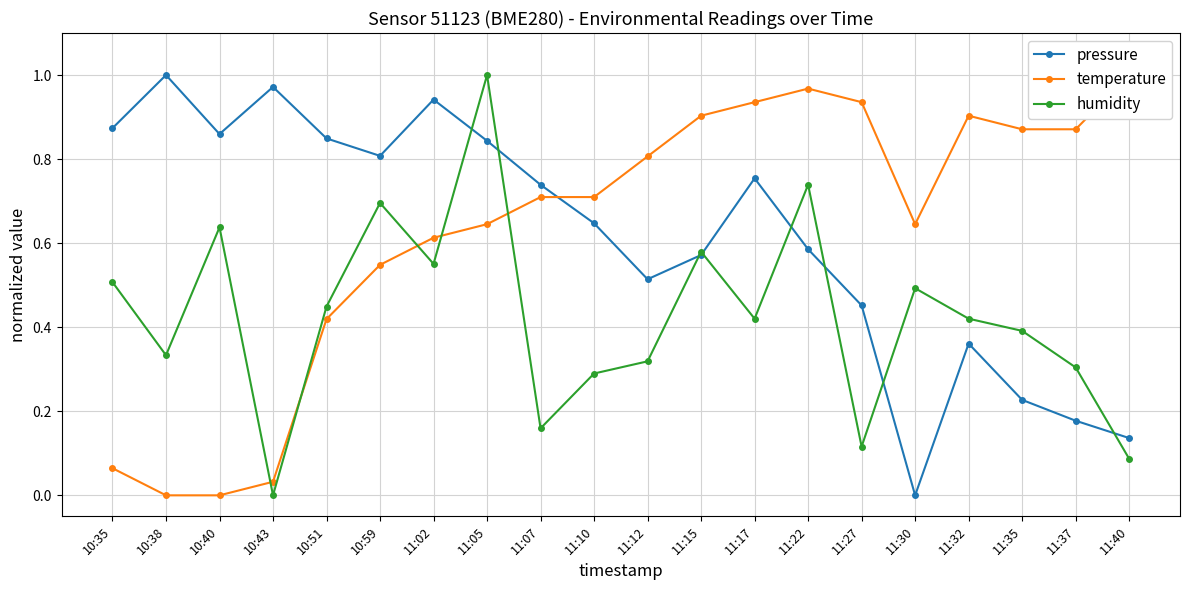

What is the label of the 14th point from the right?

11:02